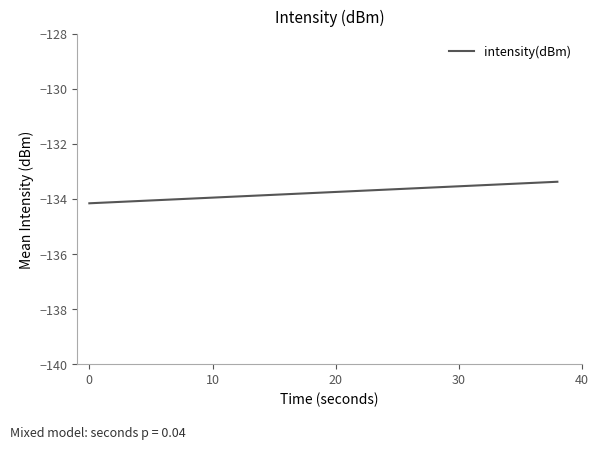

What is the smallest value displayed?

-134.2